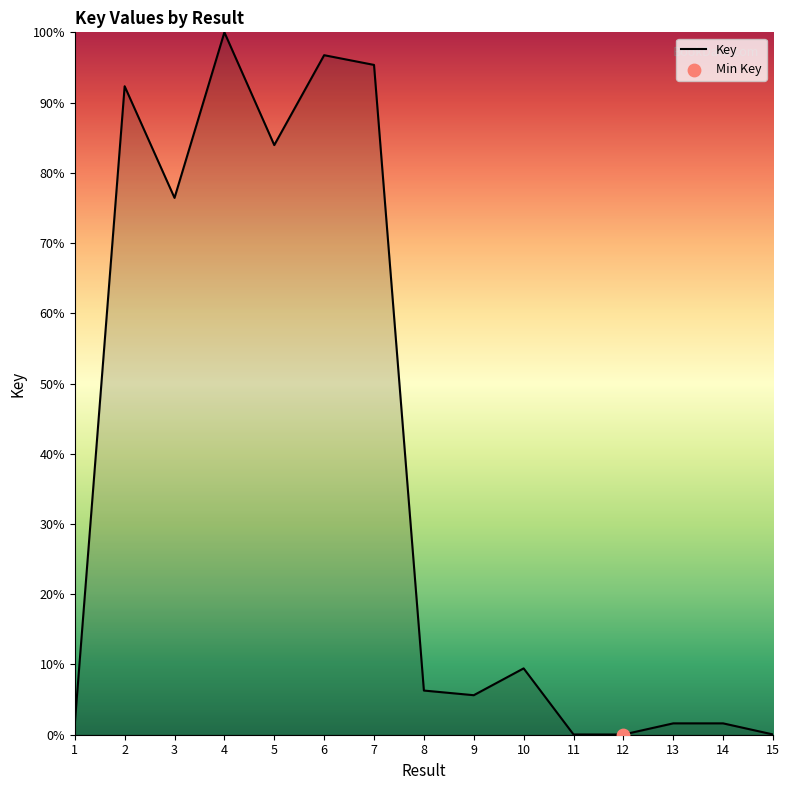

What is the change in value from 4 to 15?

-100.0